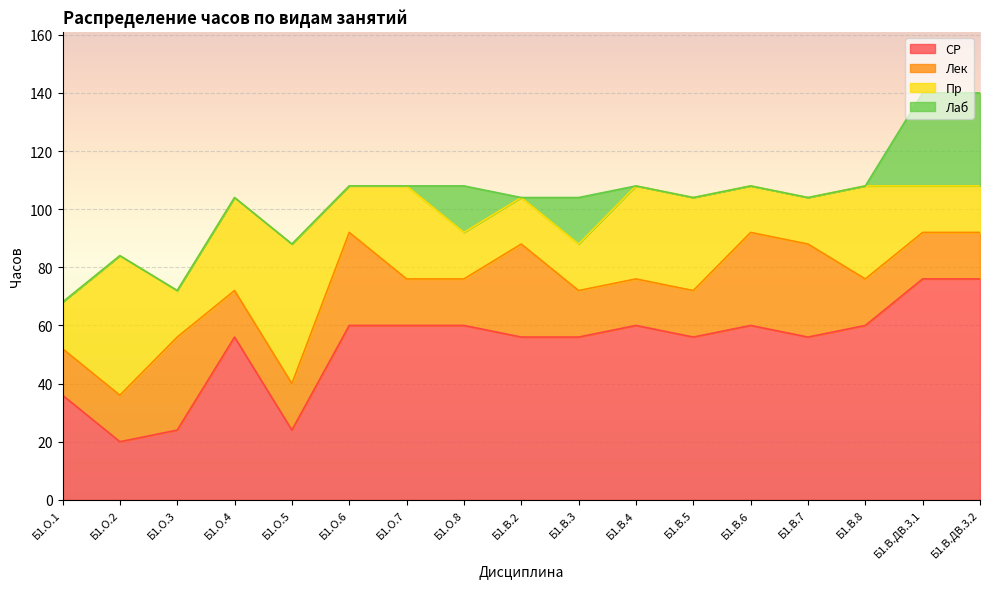

At which category is the sum across all series the highest?

Б1.В.ДВ.3.1